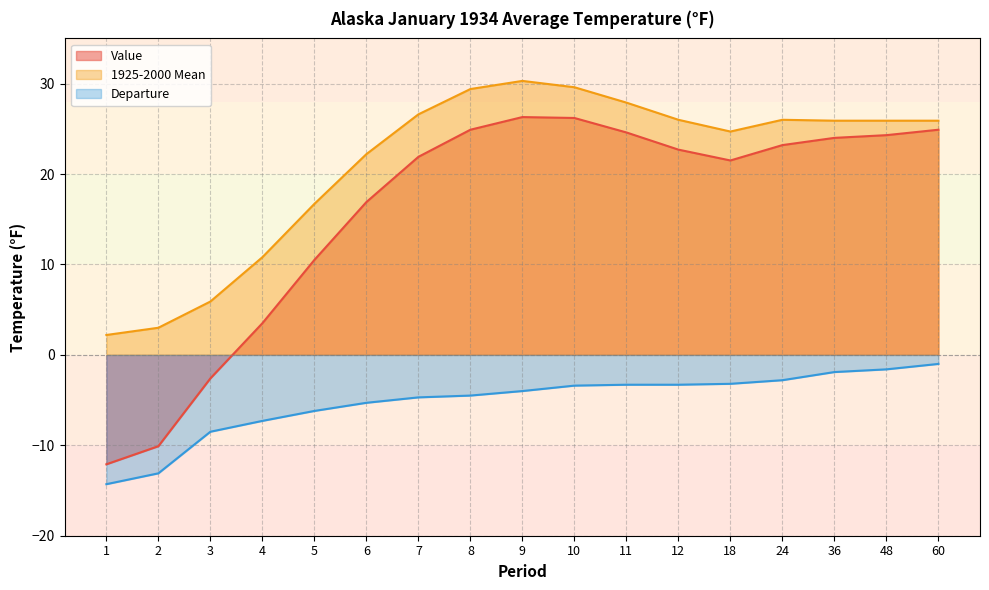

Reading left to right, list all the values displayed in this chart.

Value: 1=-12.1	2=-10.1	3=-2.6	4=3.5	5=10.5	6=16.9	7=21.9	8=24.9	9=26.3	10=26.2	11=24.6	12=22.7	18=21.5	24=23.2	36=24.0	48=24.3	60=24.9
1925-2000 Mean: 1=2.2	2=3.0	3=5.9	4=10.8	5=16.7	6=22.2	7=26.6	8=29.4	9=30.3	10=29.6	11=27.9	12=26.0	18=24.7	24=26.0	36=25.9	48=25.9	60=25.9
Departure: 1=-14.3	2=-13.1	3=-8.5	4=-7.3	5=-6.2	6=-5.3	7=-4.7	8=-4.5	9=-4.0	10=-3.4	11=-3.3	12=-3.3	18=-3.2	24=-2.8	36=-1.9	48=-1.6	60=-1.0